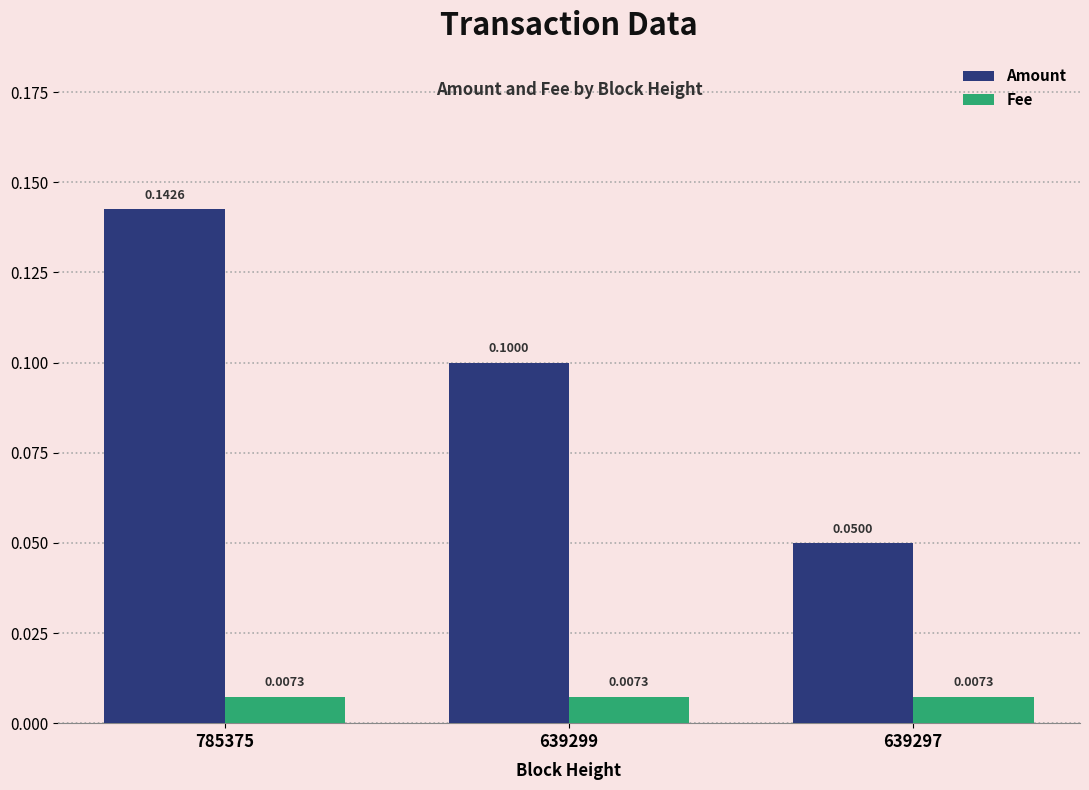

Is the value of Amount at 639299 greater than the value of Fee at 639299?

Yes